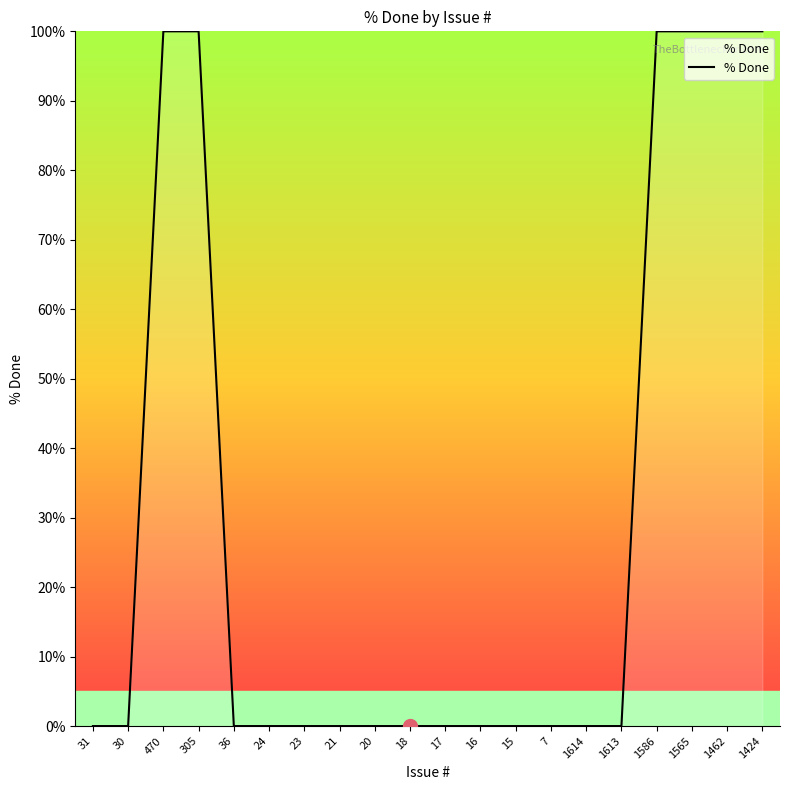

What position from the right is 1462?

2